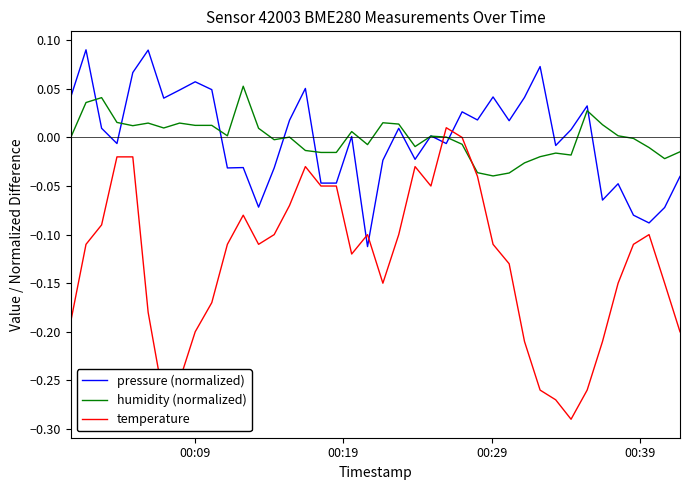

How many distinct data groups are displayed?

3